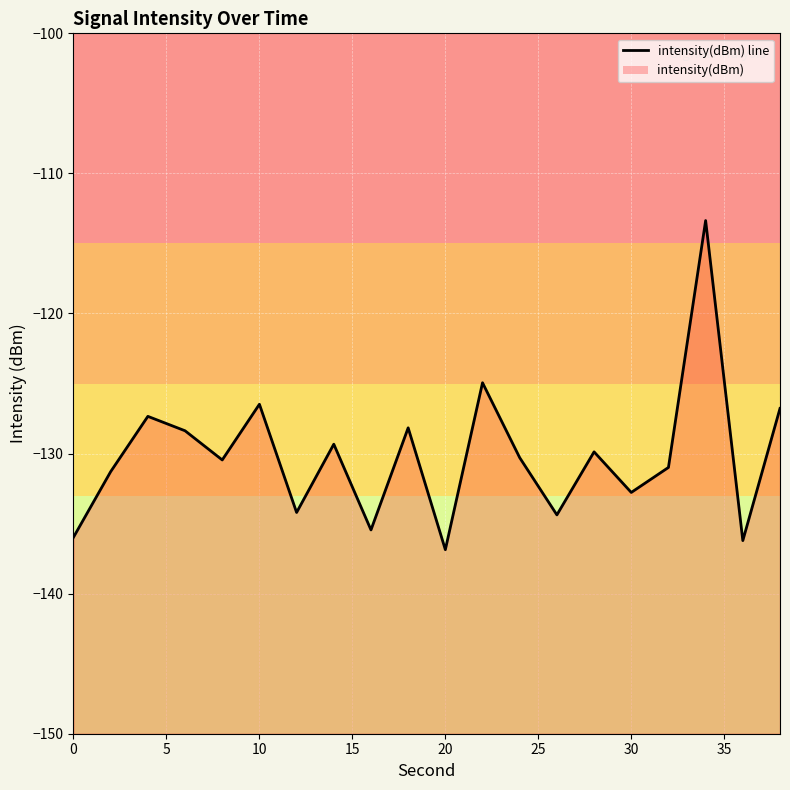

How many interior local peaks (higher than both neighbors) does the data have?

7